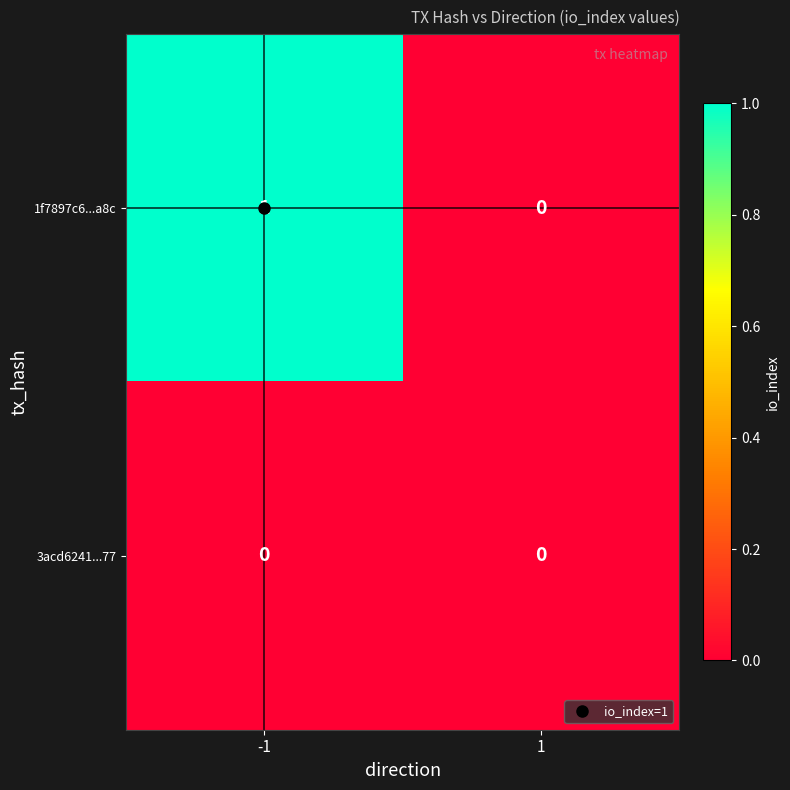

Which series has the largest total across all categories?

1f7897c6...a8c